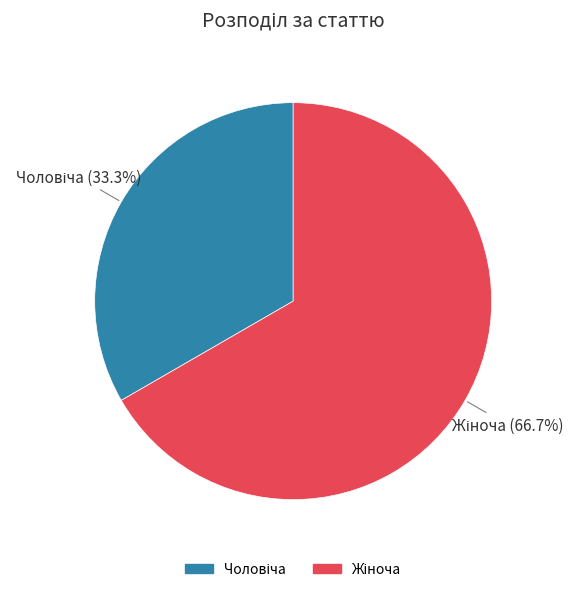

Is there a majority slice in this chart?

Yes